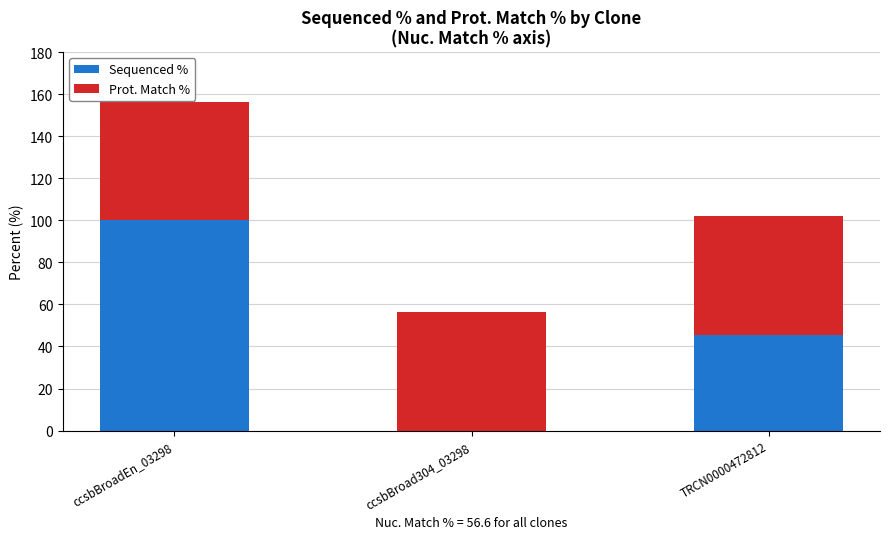

What are all the series names shown in the legend?

Sequenced %, Prot. Match %